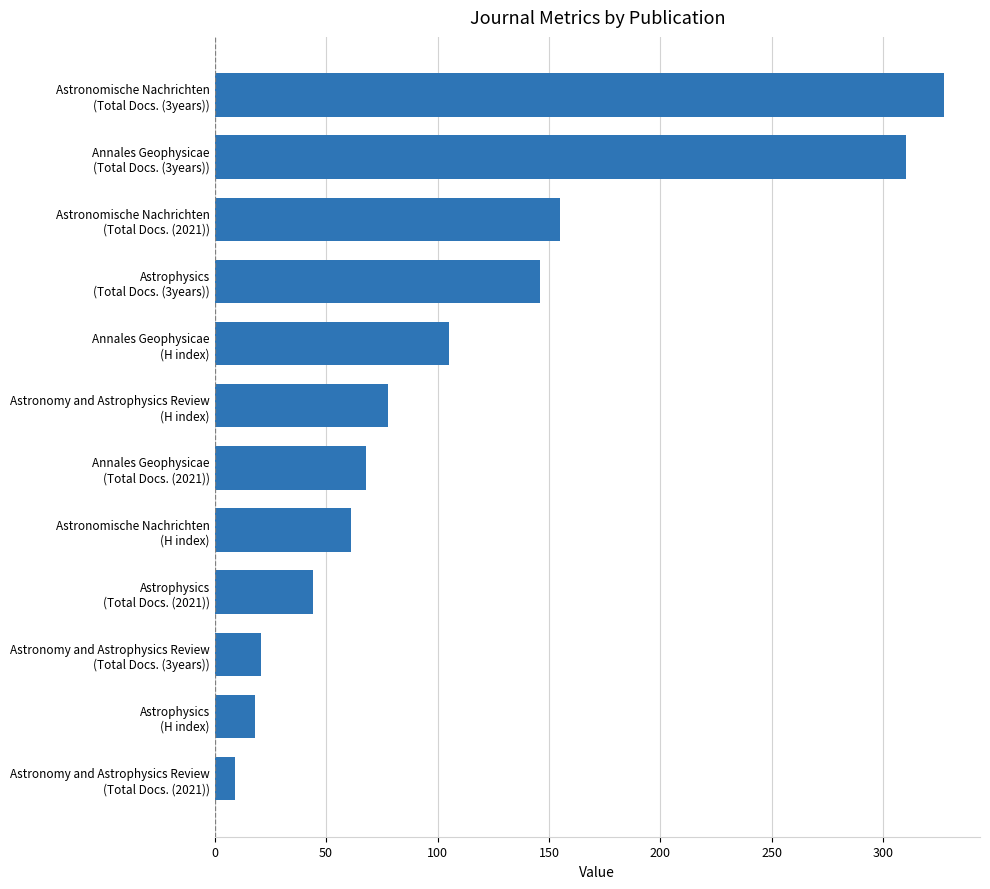

At which label is the value closest to 168?

Astronomische Nachrichten
(Total Docs. (2021))